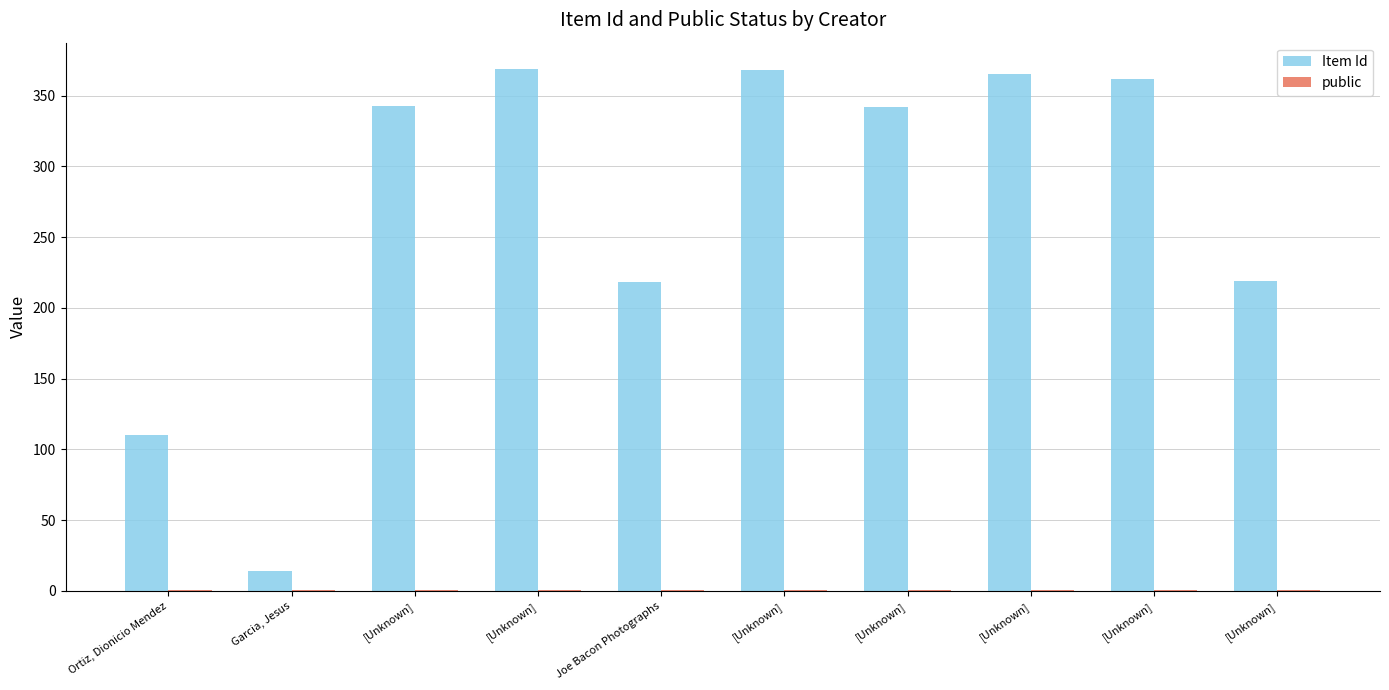

At which category does the chart reach its minimum across all series?

Ortiz, Dionicio Mendez